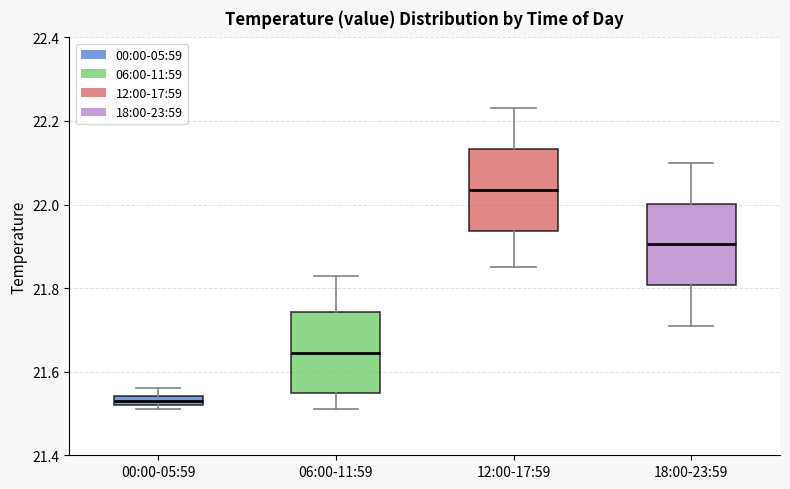

Where is the lower edge of the box for 00:00-05:59 on the y-axis? The values are not printed on the chart, so give them approximately, as read against the axis.

21.52